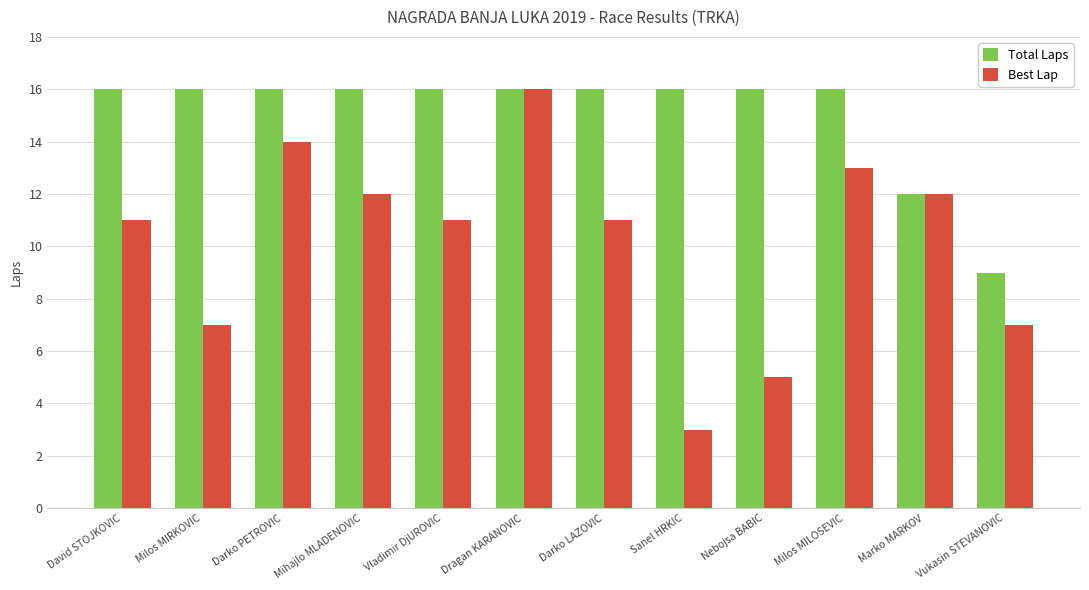

What is the difference between the second highest and second lowest values in the Best Lap series?

9